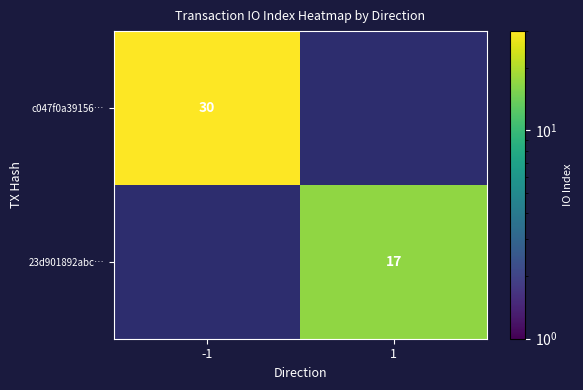

The value of c047f0a39156… at -1 is 30. True or false?

True